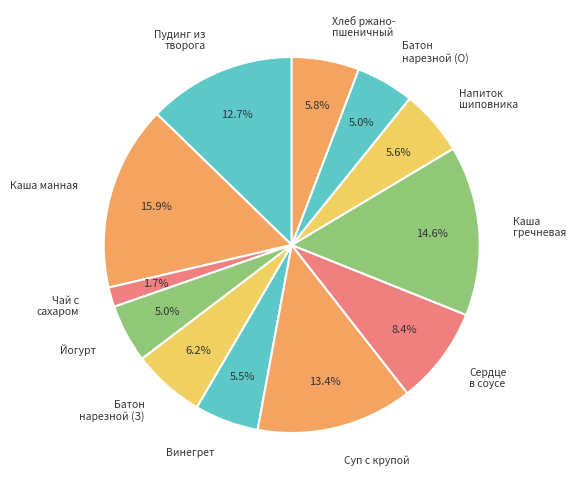

Is the sum of Сердце в соусе and Каша манная greater than half?

No